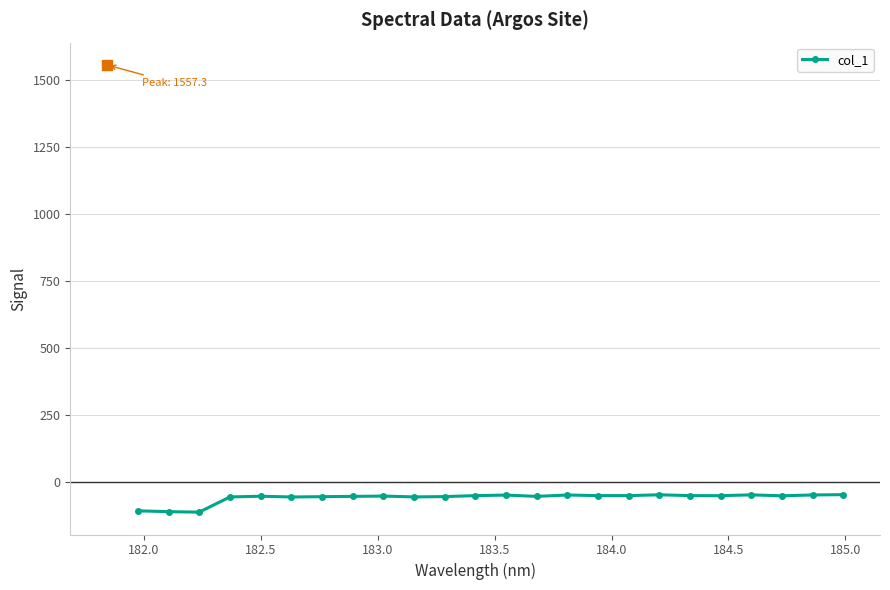

What is the maximum value shown in the chart?

-48.6